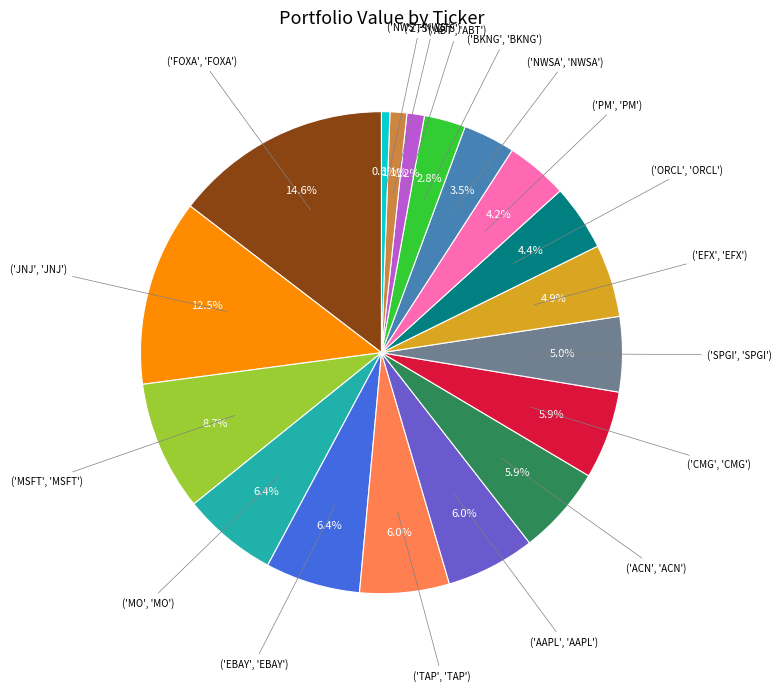

Does any single category account for the majority?

No